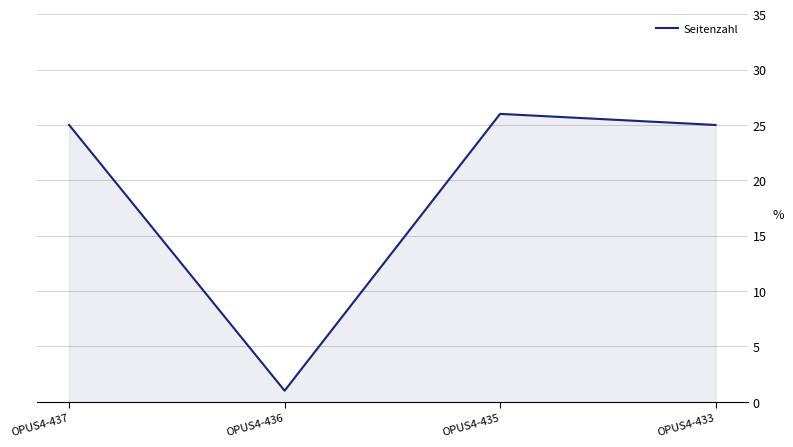

True or false: the data shows 26 at OPUS4-435.

True